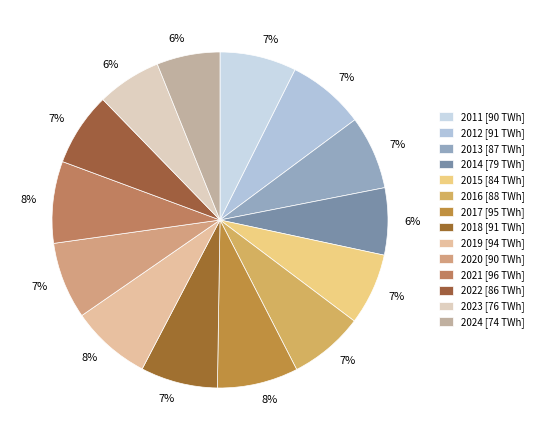

How many slices are in this pie chart?

14